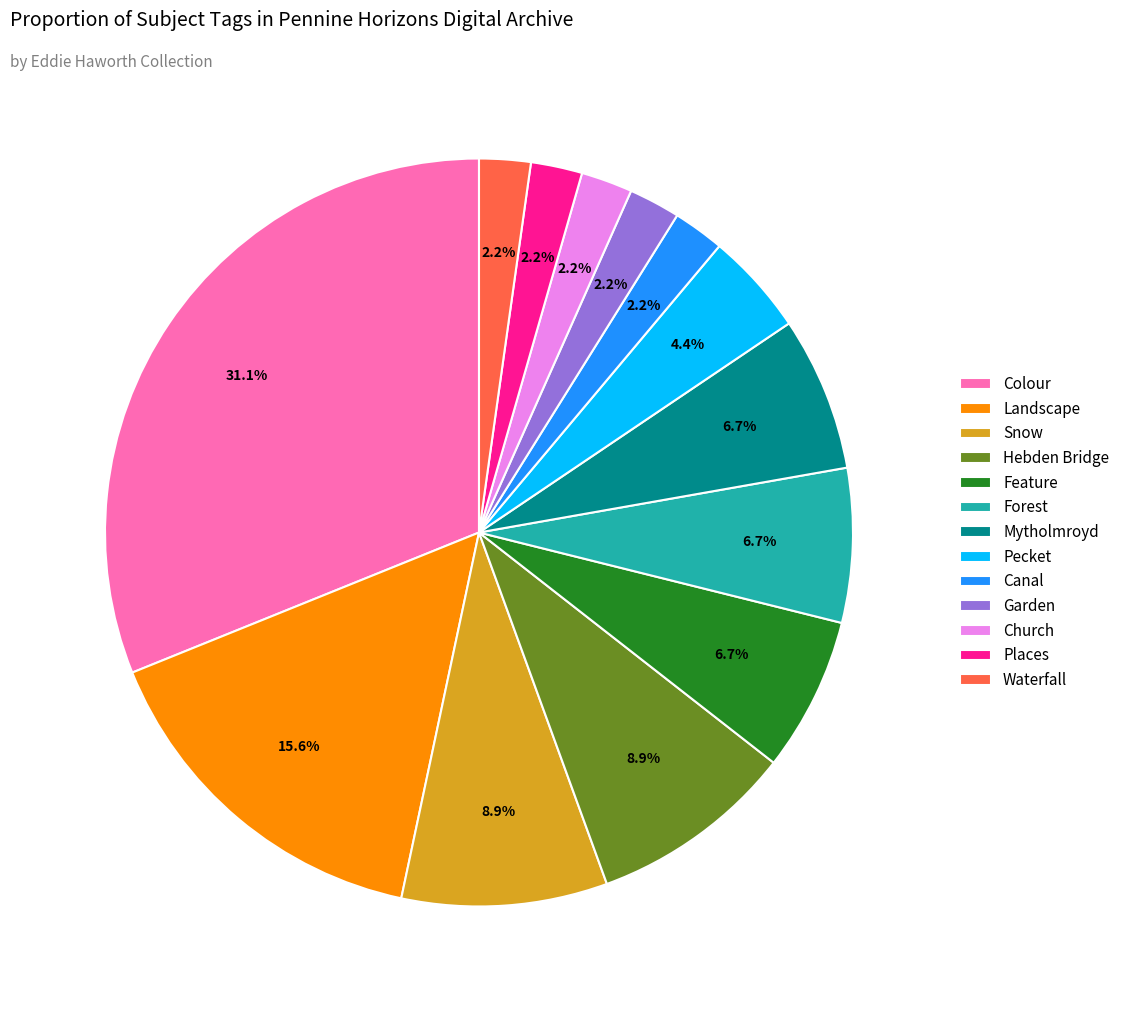

Is Church the majority of the pie?

No